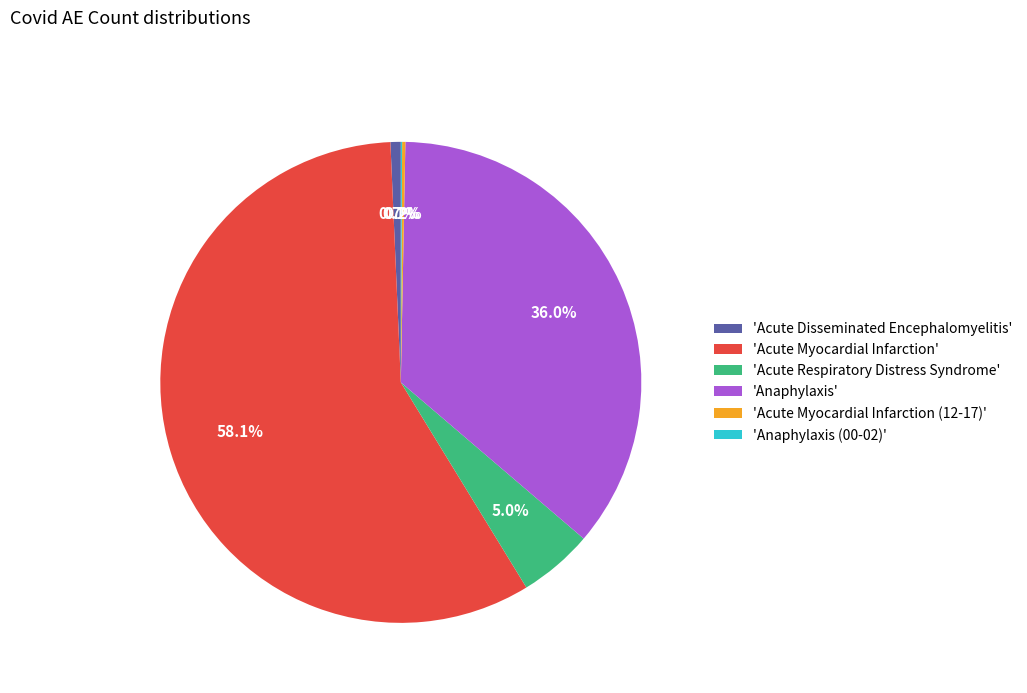

Which slice represents more than half of the pie?

'Acute Myocardial Infarction'